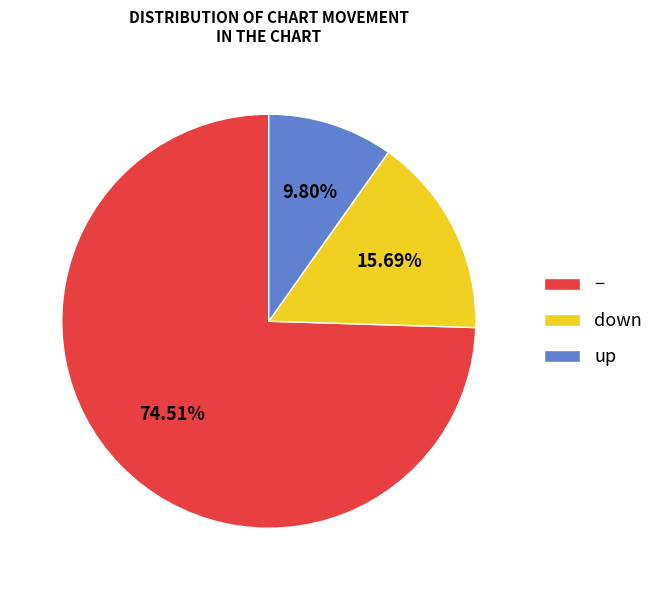

How many segments does this pie chart have?

3